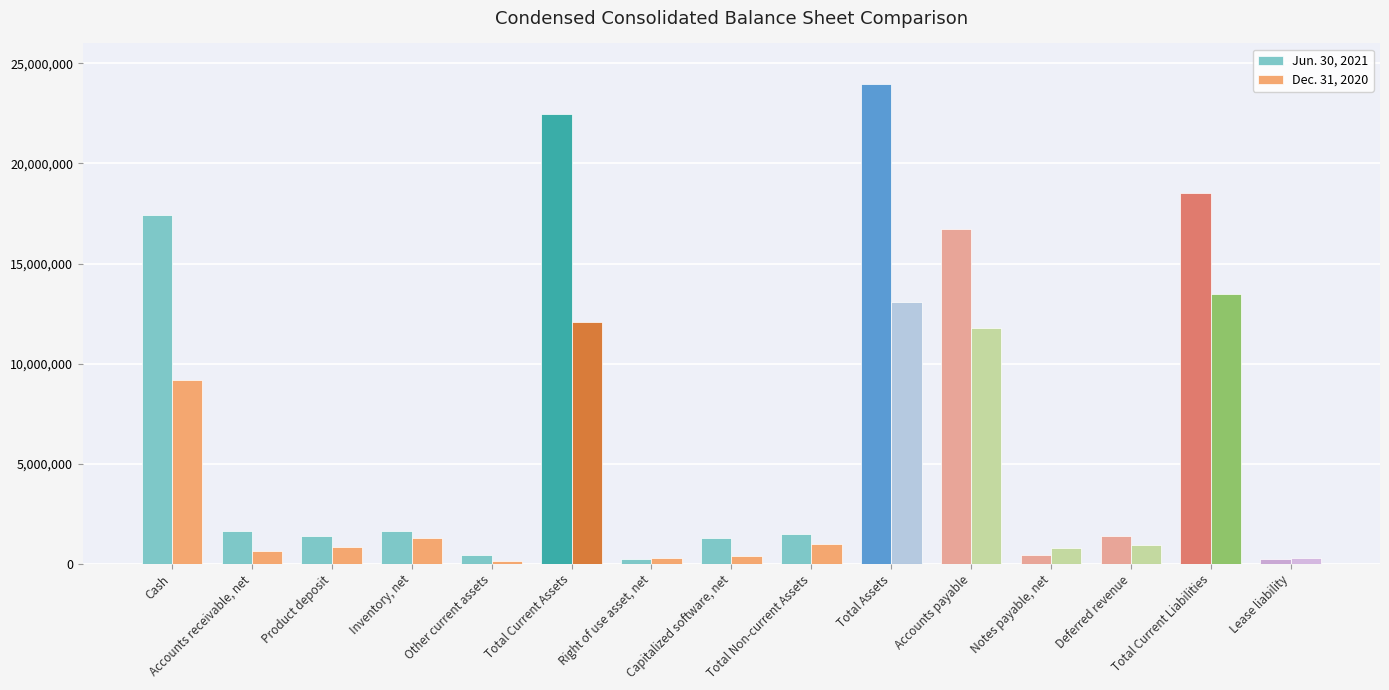

What is the greatest value displayed?

23987500